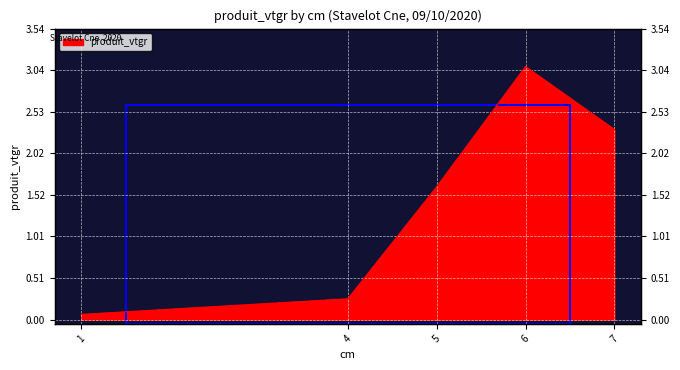

Reading left to right, list all the values displayed in this chart.

1=0.1	4=0.3	5=1.6	6=3.1	7=2.3